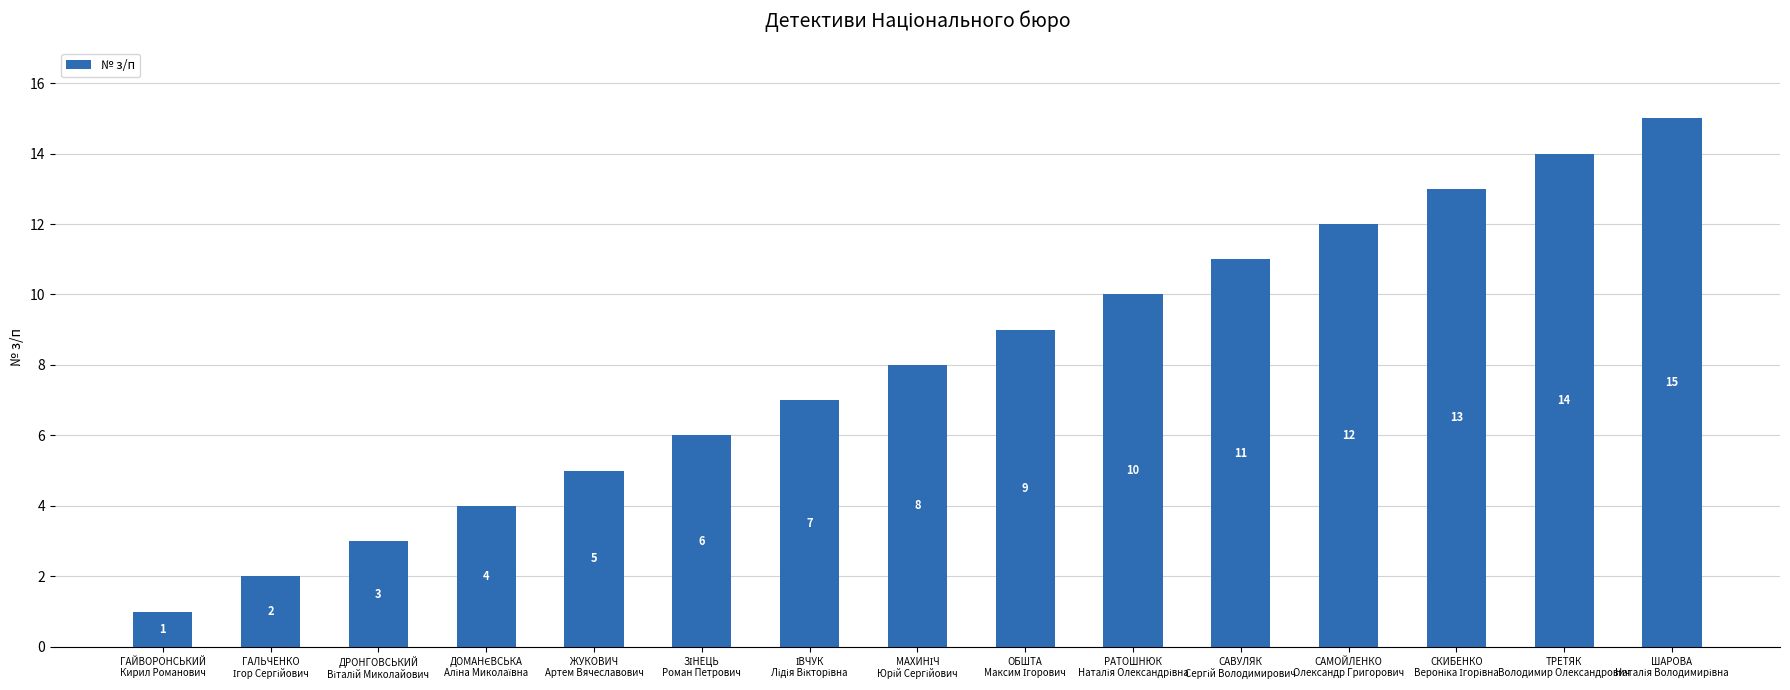

What is the value of the 10th bar from the left?

10